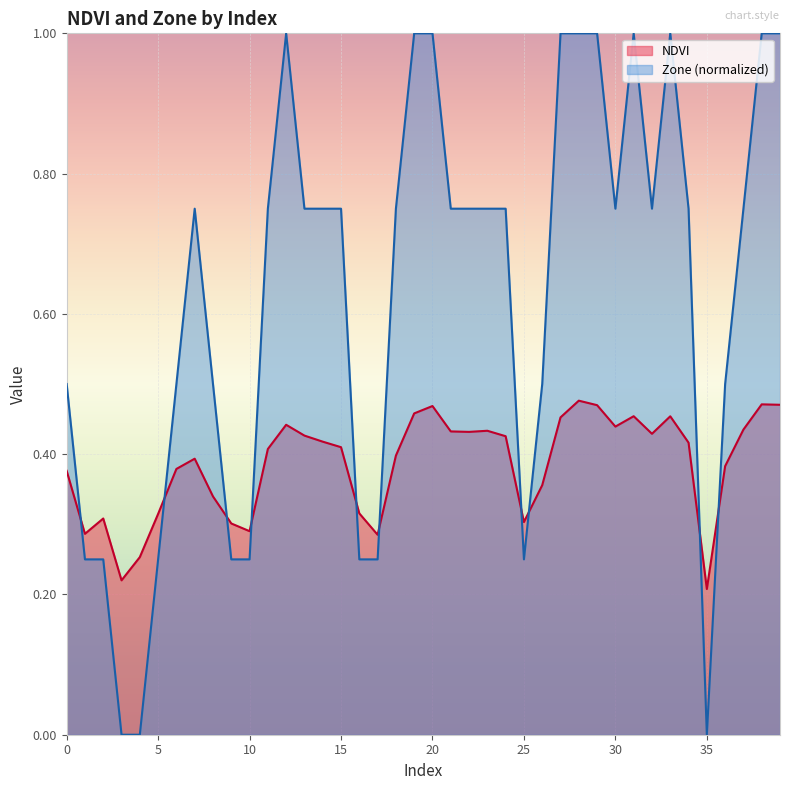

What is the approximate value of Zone at 8?

0.5